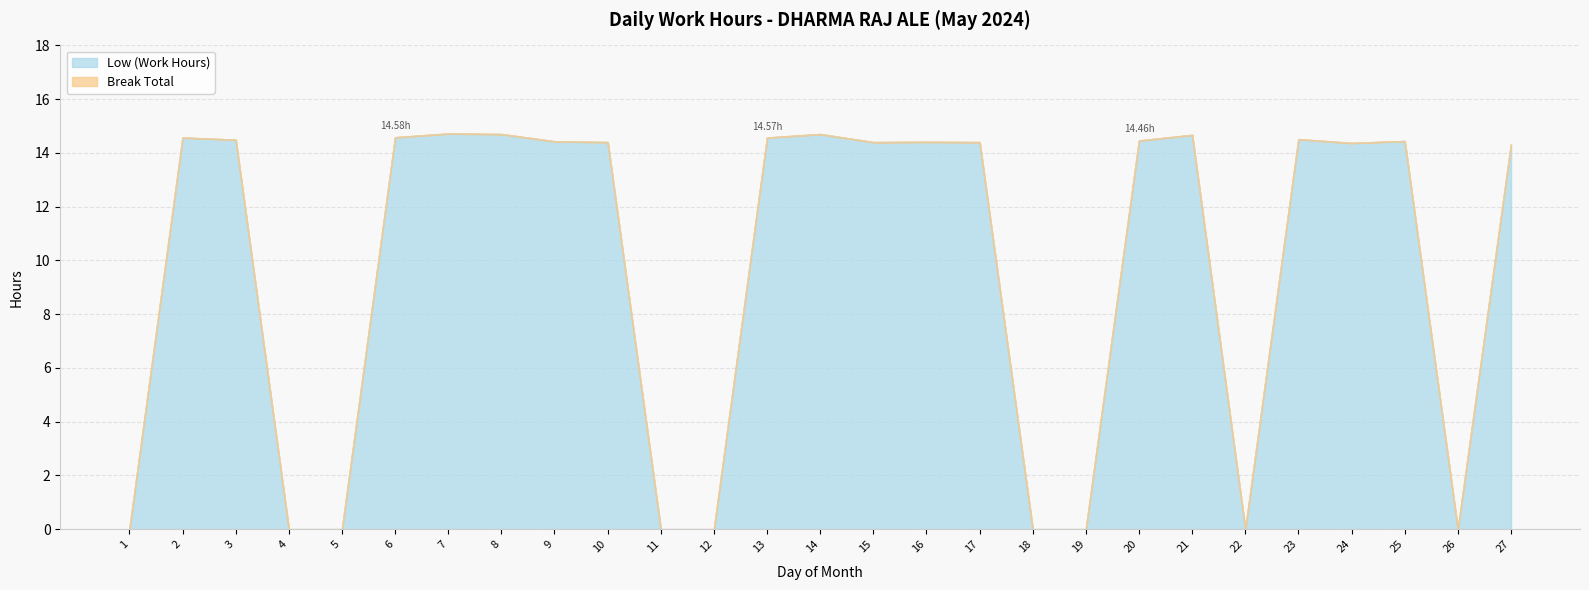

What is the difference between the maximum and second lowest values in the Low (Work Hours) series?

14.7